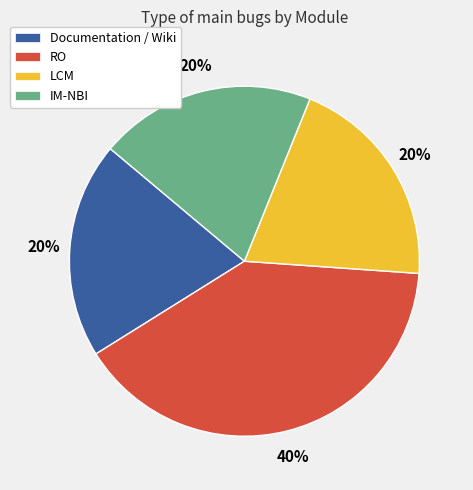

How many slices are in this pie chart?

4